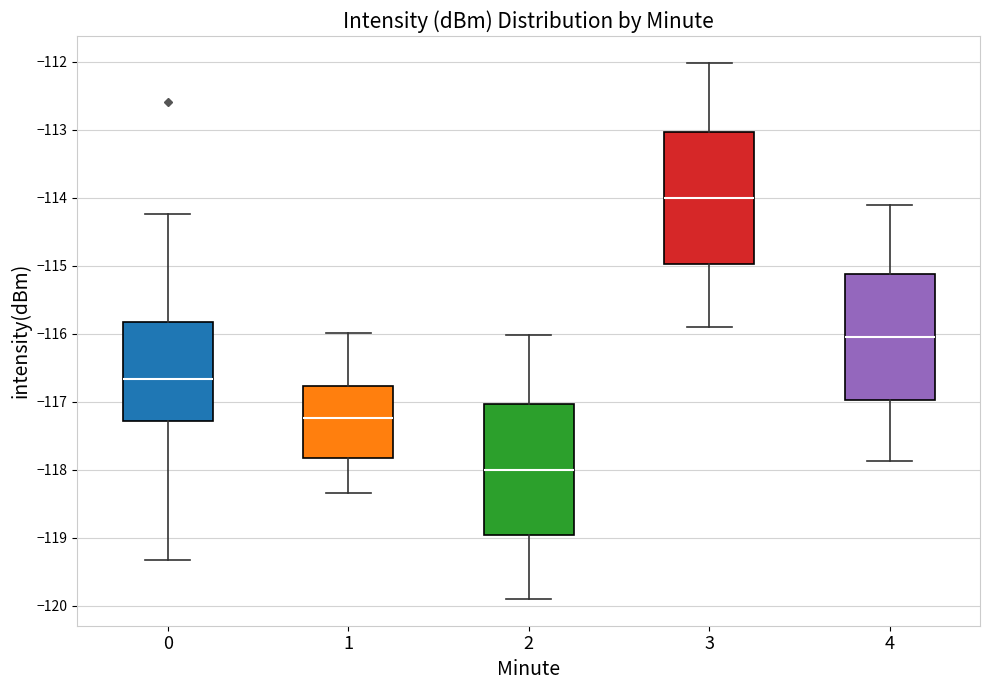

Where does the median line of the box at x = 1 sit on the y-axis? The values are not printed on the chart, so give them approximately, as read against the axis.

-117.2